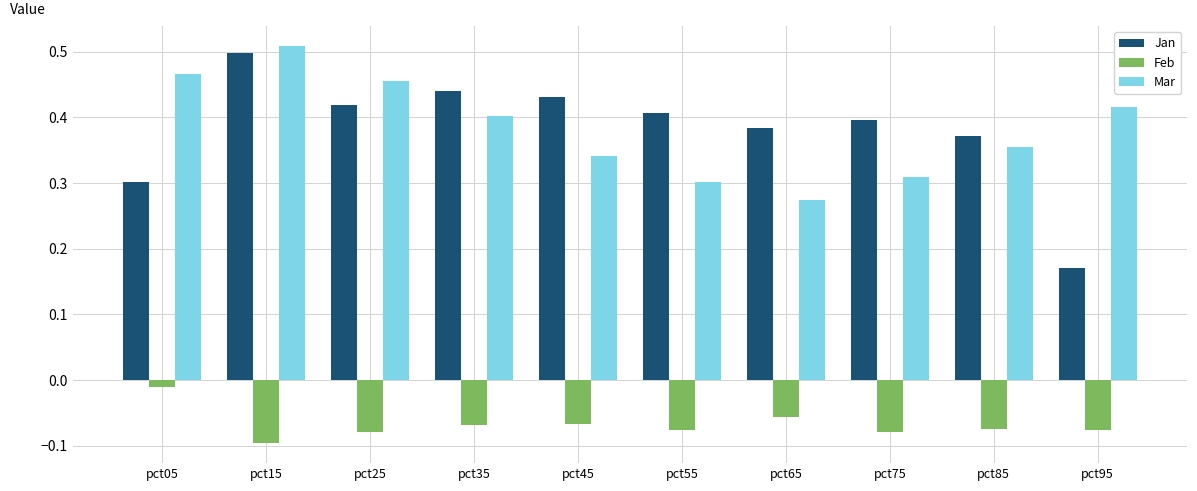

Which series has the largest range (max minus min)?

Jan